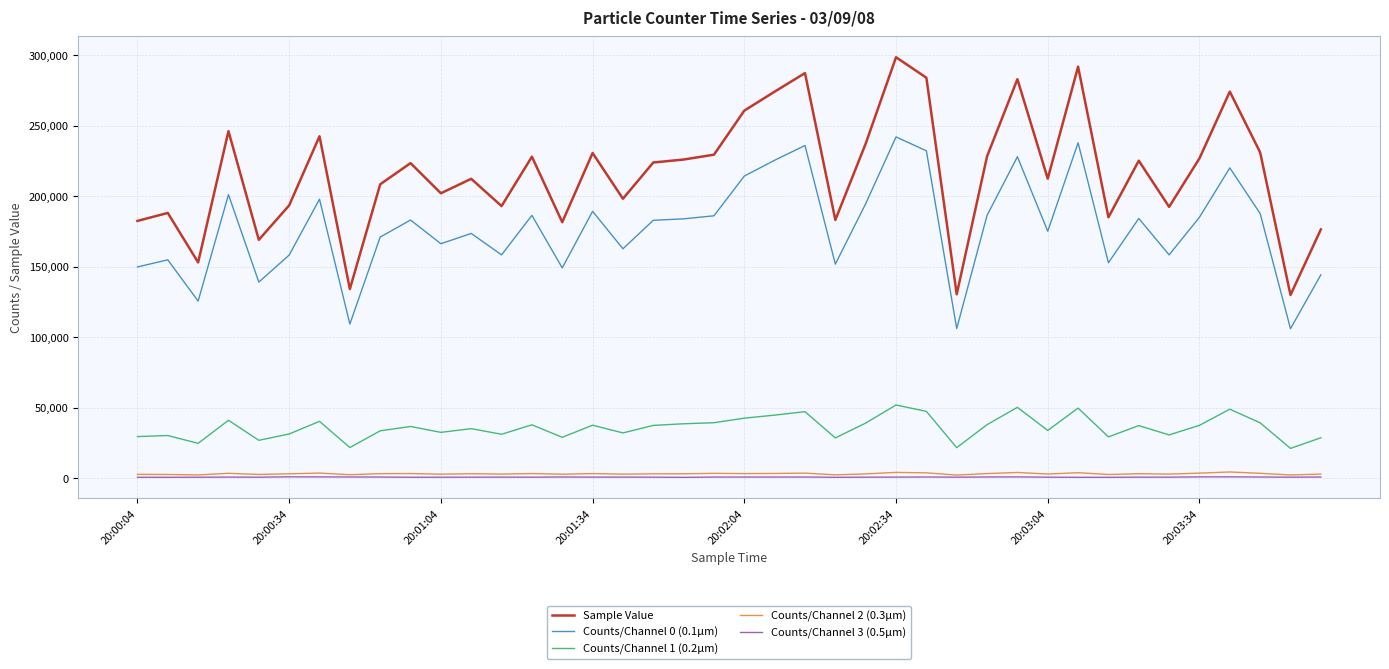

True or false: Counts/Channel 1 (0.2µm) and Counts/Channel 2 (0.3µm) intersect in this chart.

False